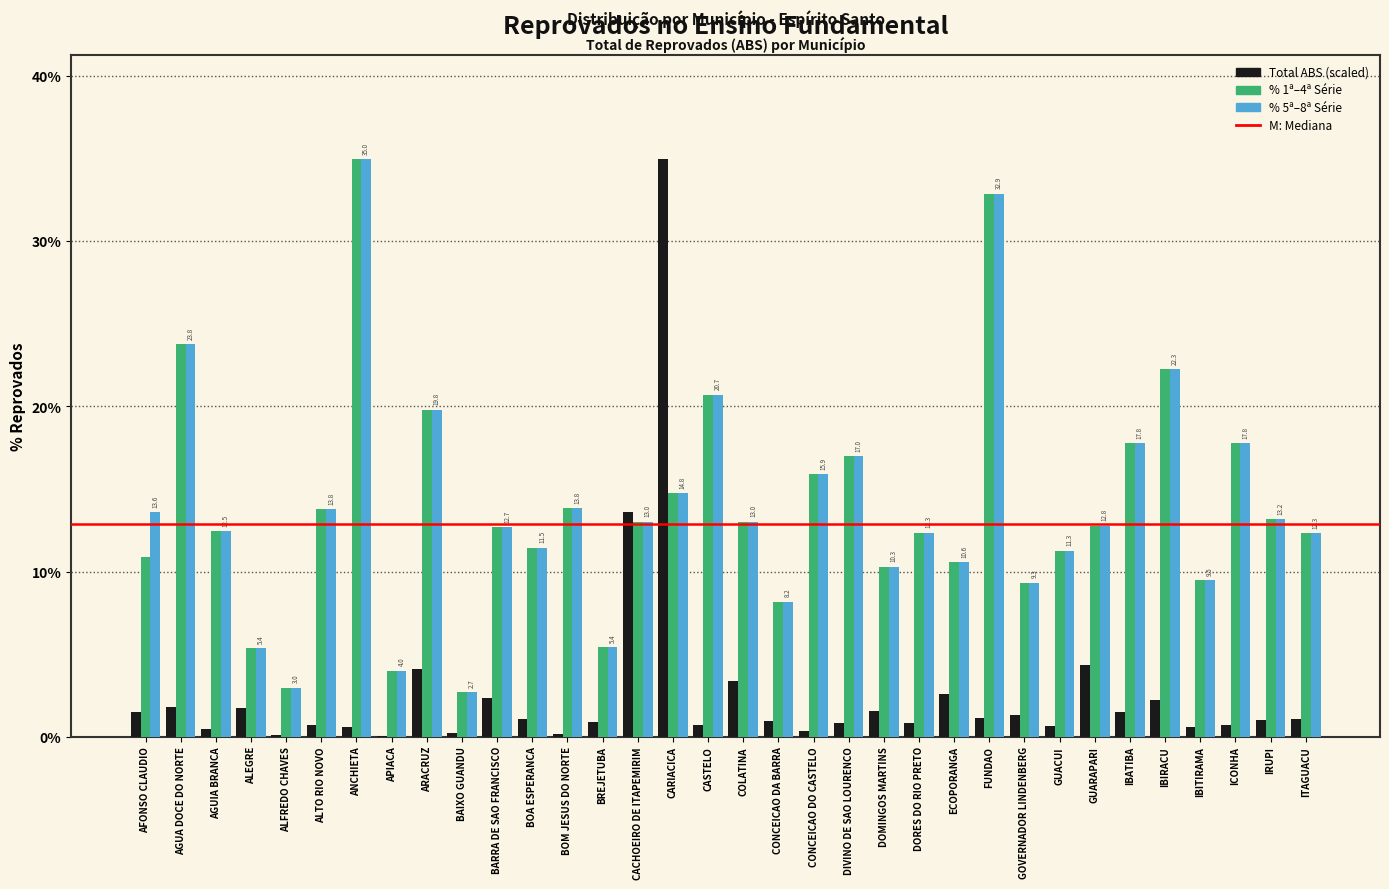

What is the total value across all series at GUARAPARI?

29.9